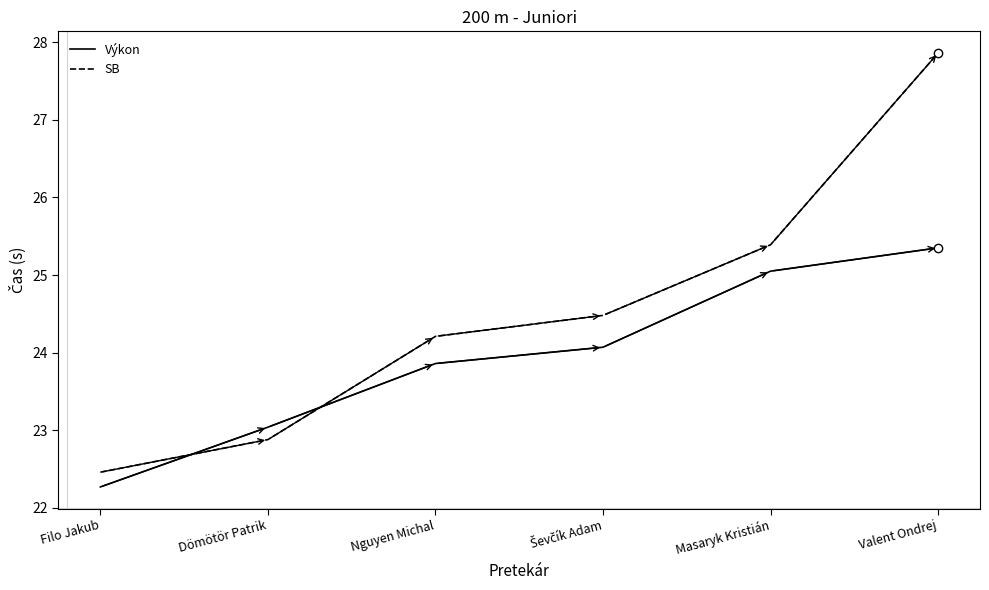

What is the maximum value shown in the chart?

27.9